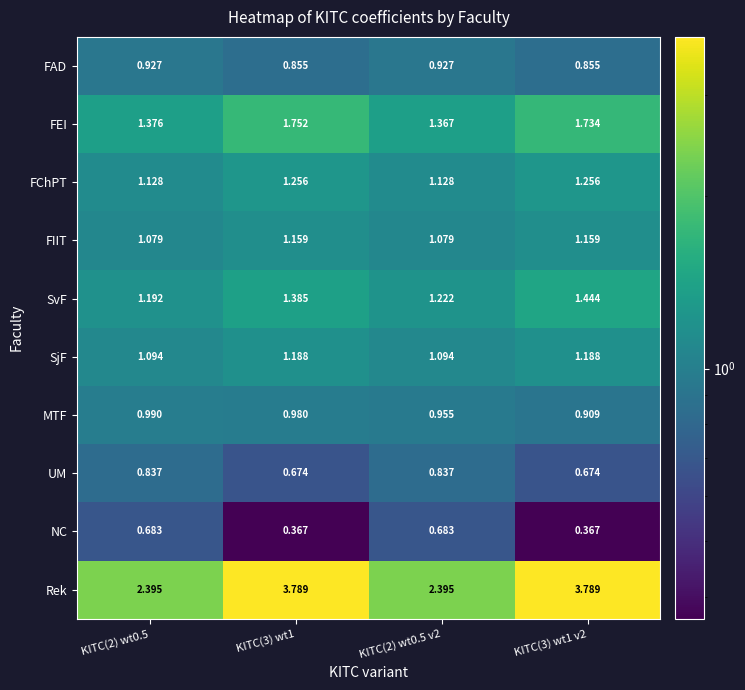

Which series has the widest spread of values?

Rek